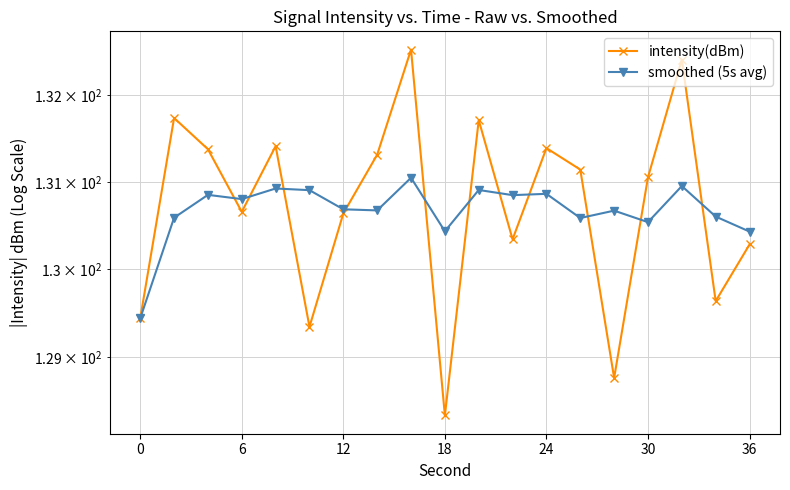

What is the approximate value of smoothed (5s avg) at 12?

130.9